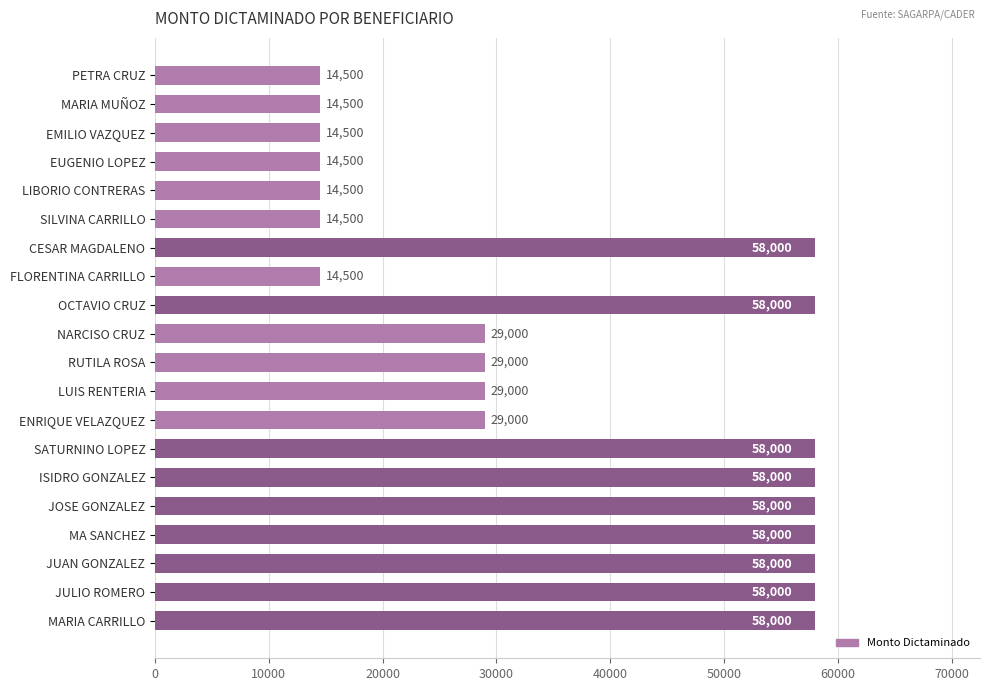

What is the difference between the second highest and second lowest values?

43500